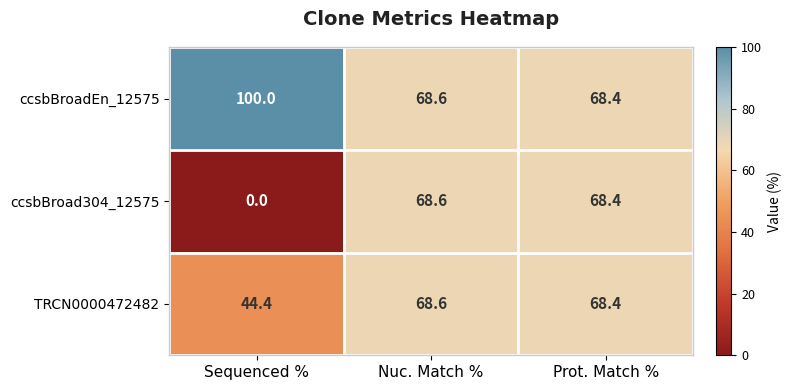

Read the ccsbBroad304_12575 value at Prot. Match %.

68.4